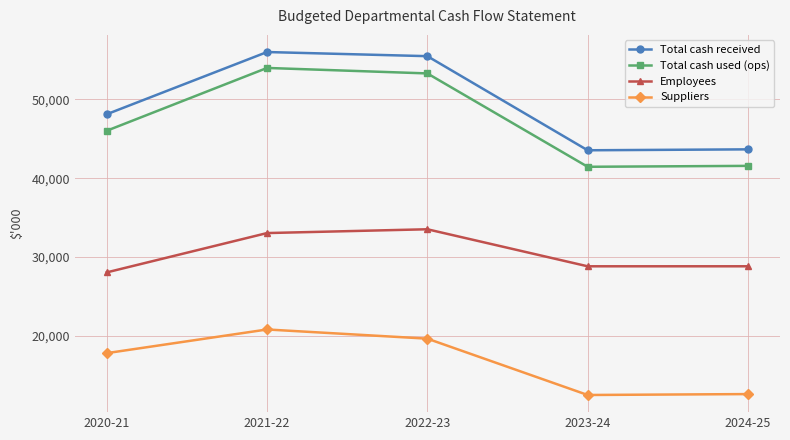

Does the chart have visible grid lines?

Yes